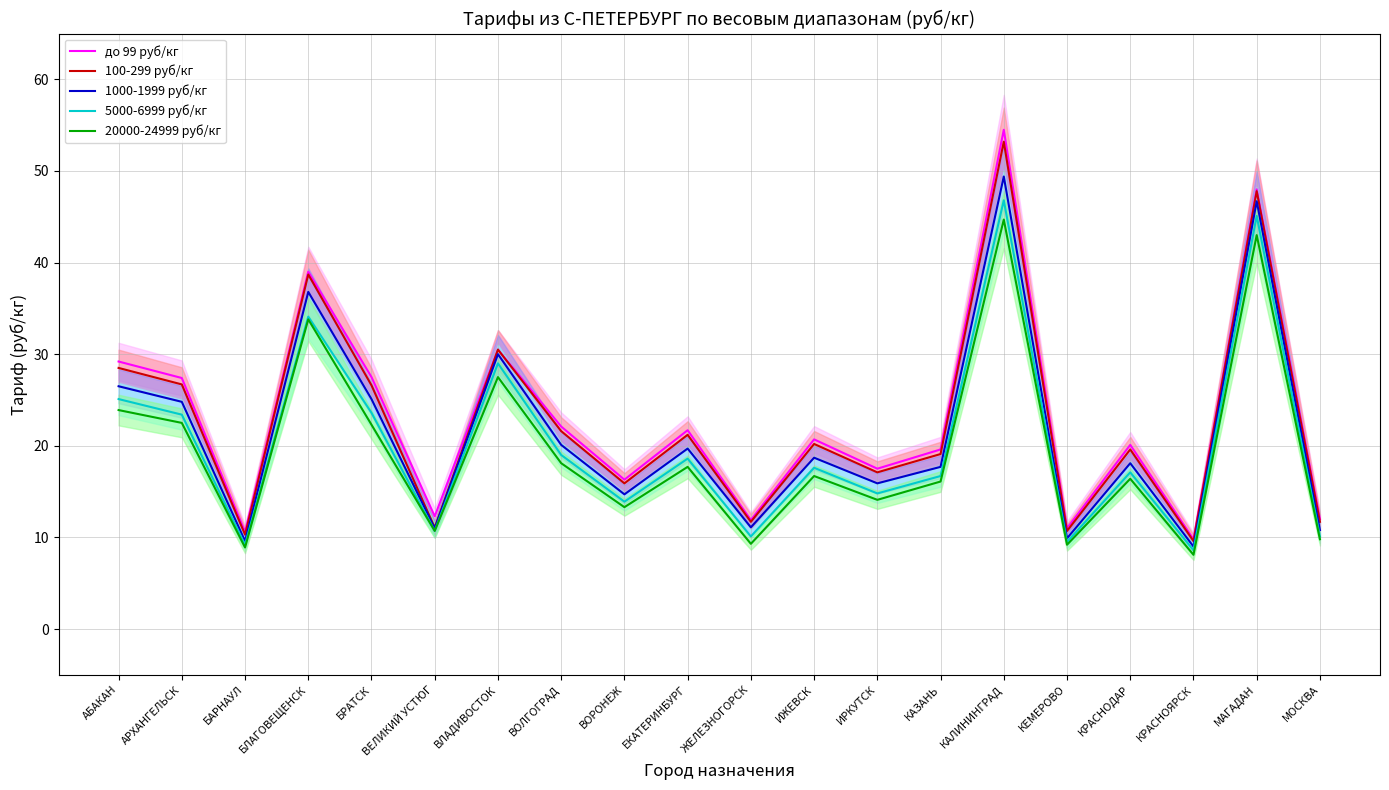

True or false: до 99 руб/кг has a value of 19.6 at КАЗАНЬ.

True